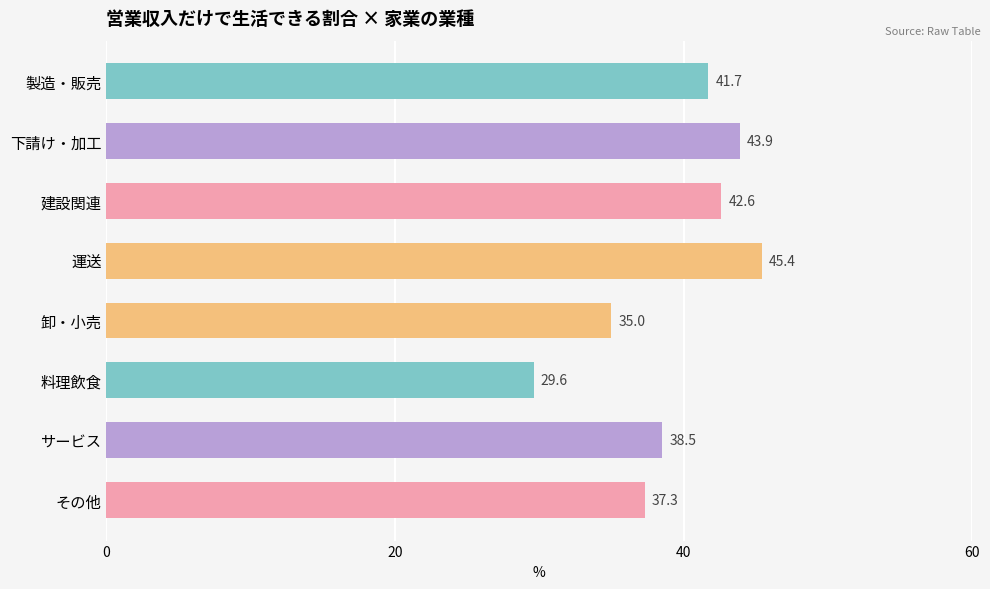

The value at サービス is 26.0. True or false?

False